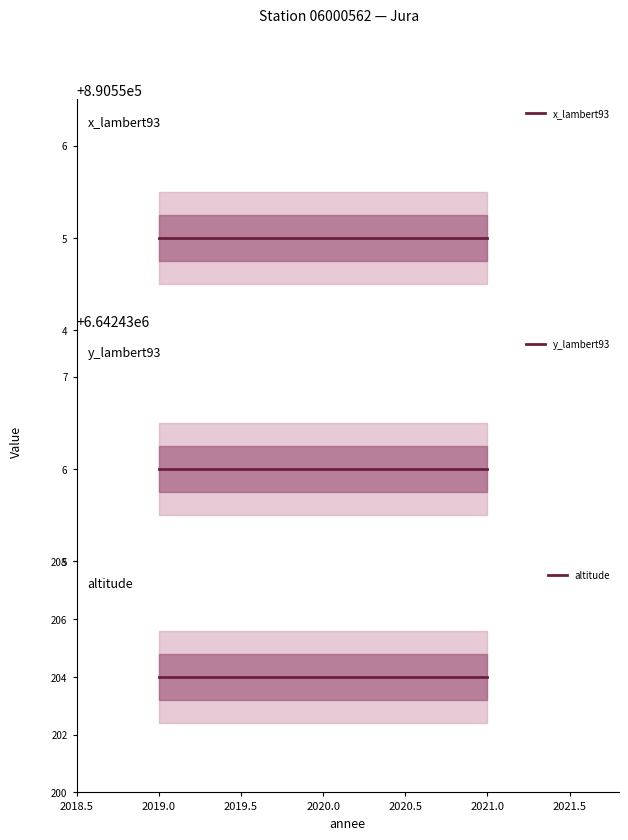

What is the minimum value shown in the chart?

204